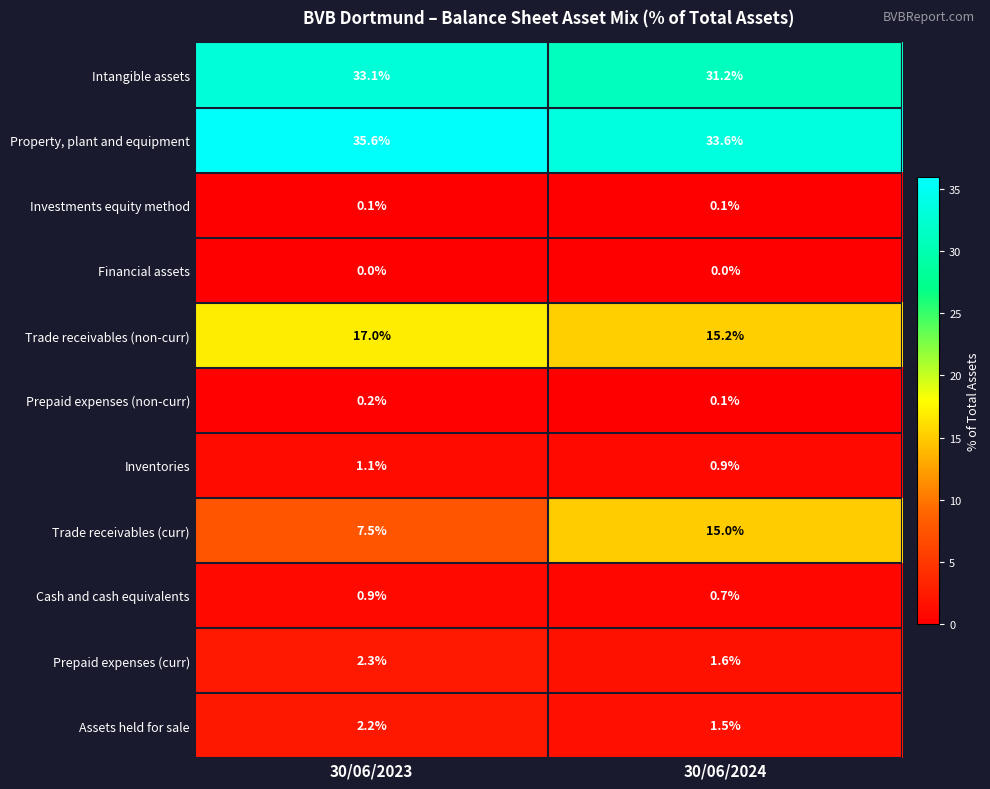

Reading left to right, transcribe all the data shown in this chart.

Intangible assets: 30/06/2023=33.1	30/06/2024=31.2
Property, plant and equipment: 30/06/2023=35.6	30/06/2024=33.6
Investments equity method: 30/06/2023=0.1	30/06/2024=0.1
Financial assets: 30/06/2023=0.0	30/06/2024=0.0
Trade receivables (non-curr): 30/06/2023=17.0	30/06/2024=15.2
Prepaid expenses (non-curr): 30/06/2023=0.2	30/06/2024=0.1
Inventories: 30/06/2023=1.1	30/06/2024=0.9
Trade receivables (curr): 30/06/2023=7.5	30/06/2024=15.0
Cash and cash equivalents: 30/06/2023=0.9	30/06/2024=0.7
Prepaid expenses (curr): 30/06/2023=2.3	30/06/2024=1.6
Assets held for sale: 30/06/2023=2.2	30/06/2024=1.5